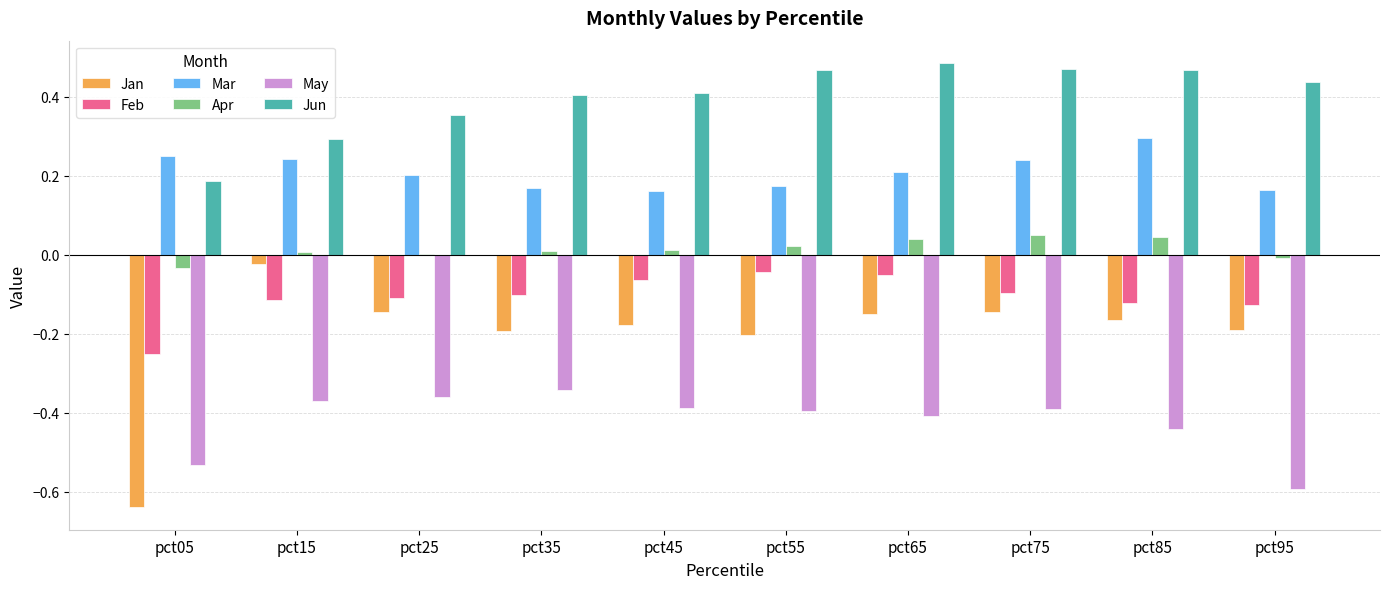

What is the total value across all series at pct85?

0.1